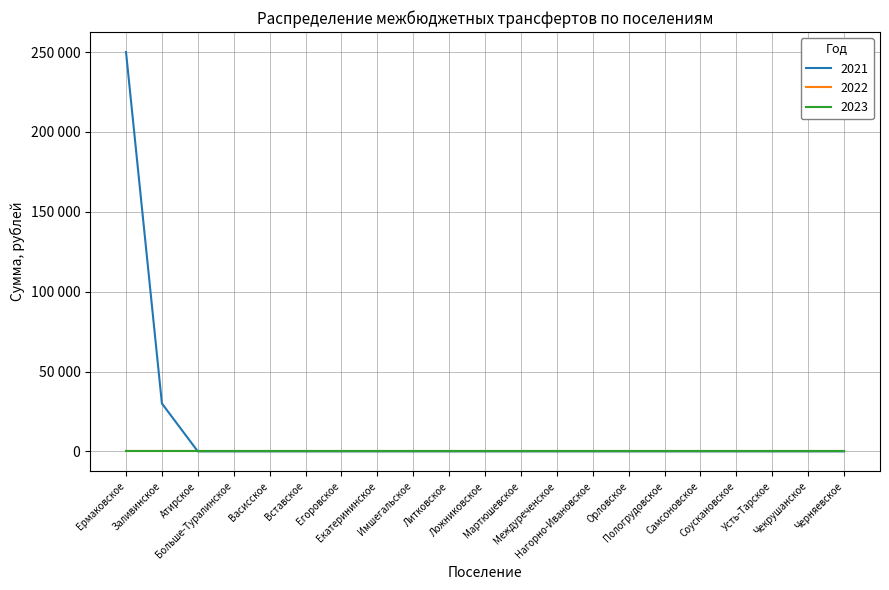

Reading right to left, what are all the values shown in this chart?

2021: 0	0	0	0	0	0	0	0	0	0	0	0	0	0	0	0	0	0	0	30000	250000
2022: 0	0	0	0	0	0	0	0	0	0	0	0	0	0	0	0	0	0	0	0	0
2023: 0	0	0	0	0	0	0	0	0	0	0	0	0	0	0	0	0	0	0	0	0